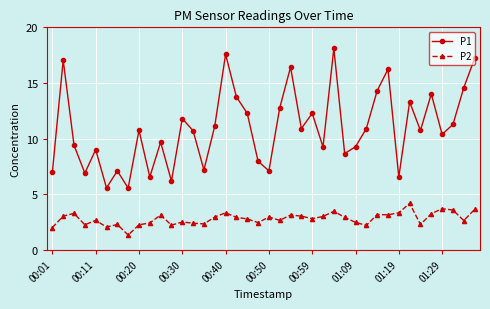

What is the maximum value shown in the chart?

18.1